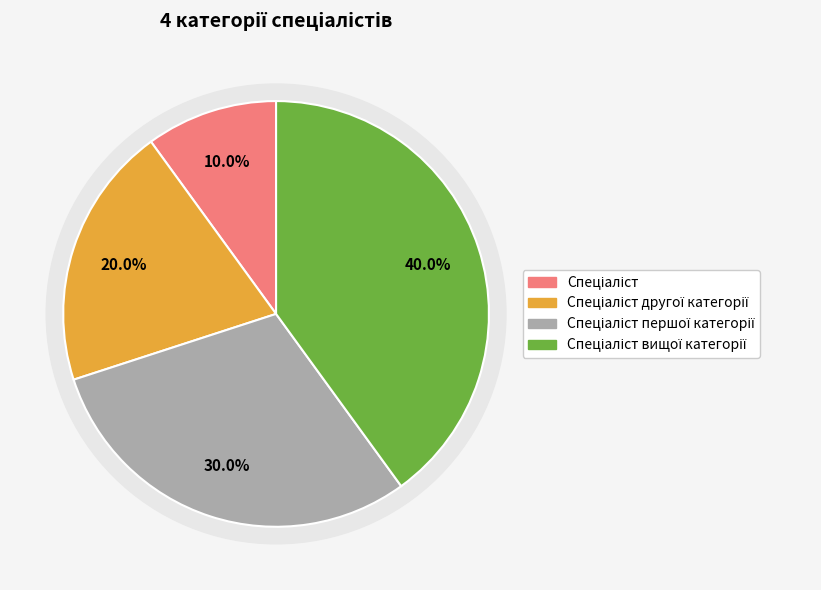

Which slice is the smallest?

Спеціаліст